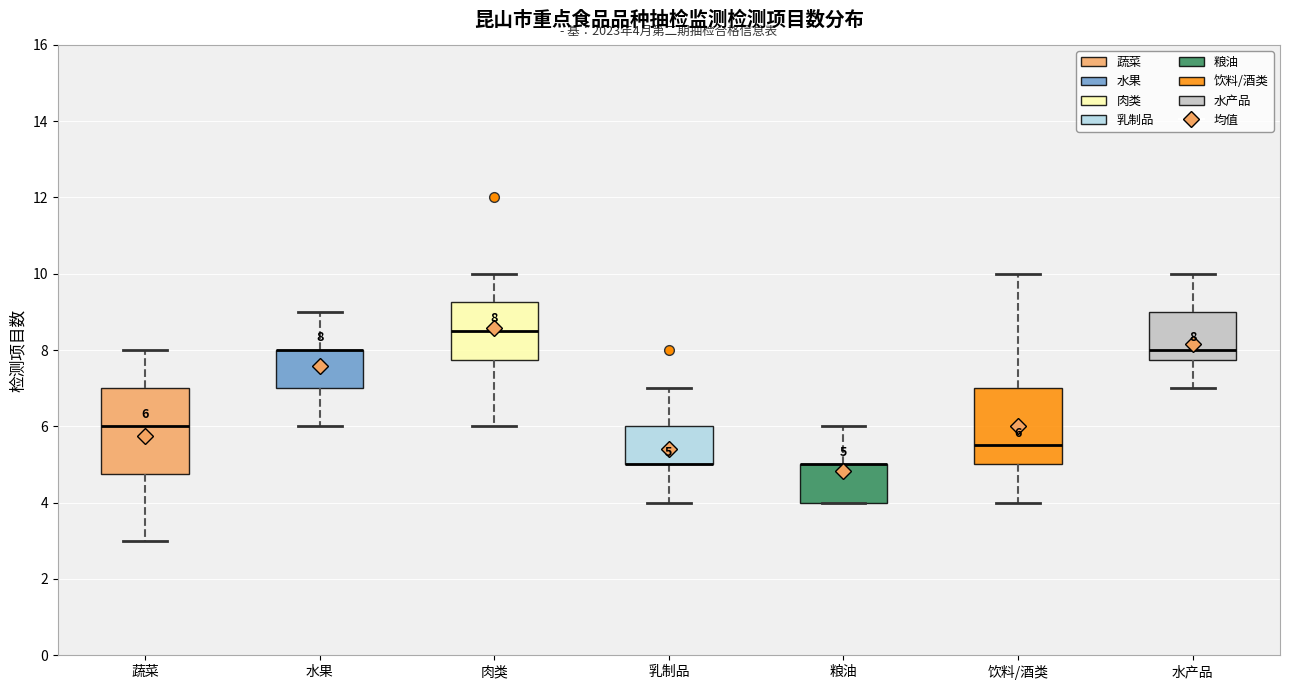

Which box is the tallest, from its lower edge to its upper edge?

蔬菜